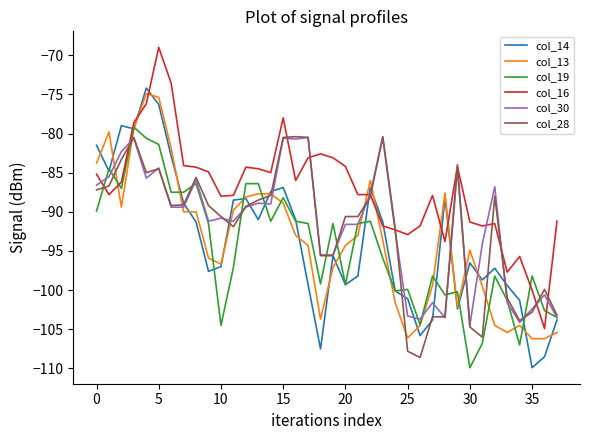

What are all the series names shown in the legend?

col_14, col_13, col_19, col_16, col_30, col_28